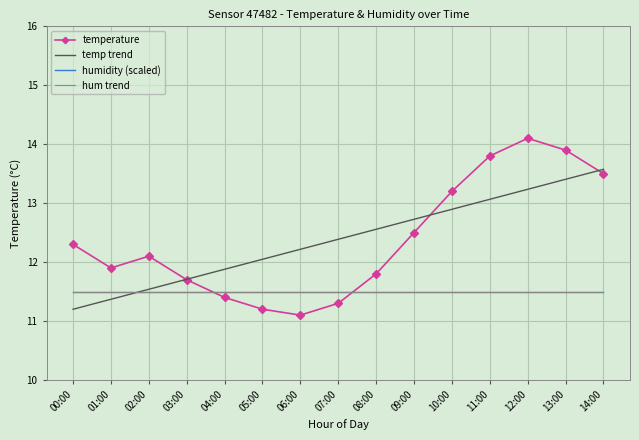

What is the label of the 15th point from the left?

14:00